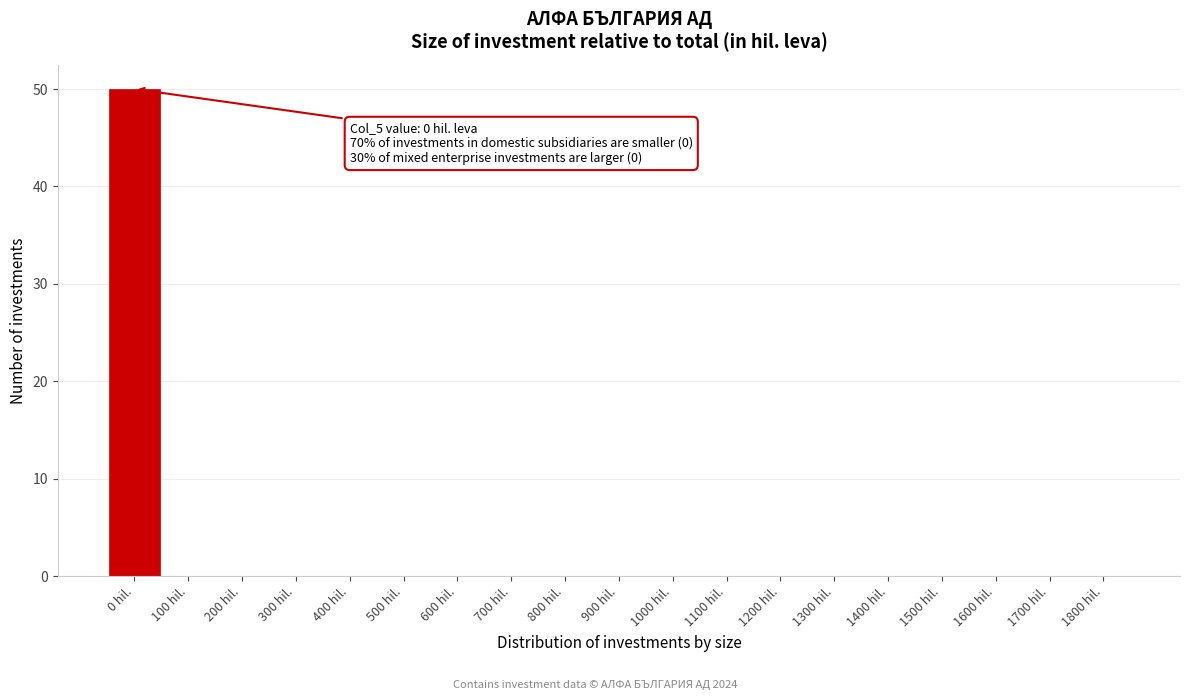

Reading left to right, what are all the values shown in this chart?

0 hil.=50	100 hil.=0	200 hil.=0	300 hil.=0	400 hil.=0	500 hil.=0	600 hil.=0	700 hil.=0	800 hil.=0	900 hil.=0	1000 hil.=0	1100 hil.=0	1200 hil.=0	1300 hil.=0	1400 hil.=0	1500 hil.=0	1600 hil.=0	1700 hil.=0	1800 hil.=0